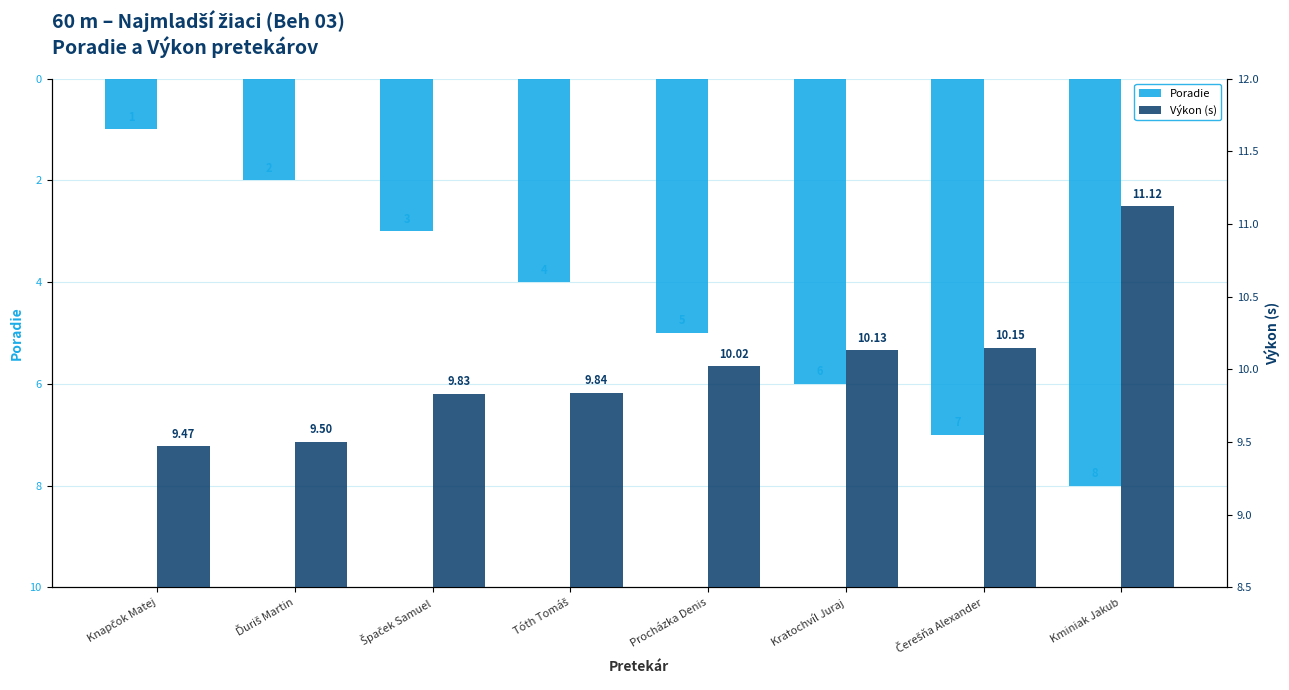

Reading left to right, extract all data points from this chart.

Poradie: Knapčok Matej=1.0	Ďuriš Martin=2.0	Špaček Samuel=3.0	Tóth Tomáš=4.0	Procházka Denis=5.0	Kratochvíl Juraj=6.0	Čerešňa Alexander=7.0	Kminiak Jakub=8.0
Výkon (s): Knapčok Matej=9.5	Ďuriš Martin=9.5	Špaček Samuel=9.8	Tóth Tomáš=9.8	Procházka Denis=10.0	Kratochvíl Juraj=10.1	Čerešňa Alexander=10.2	Kminiak Jakub=11.1